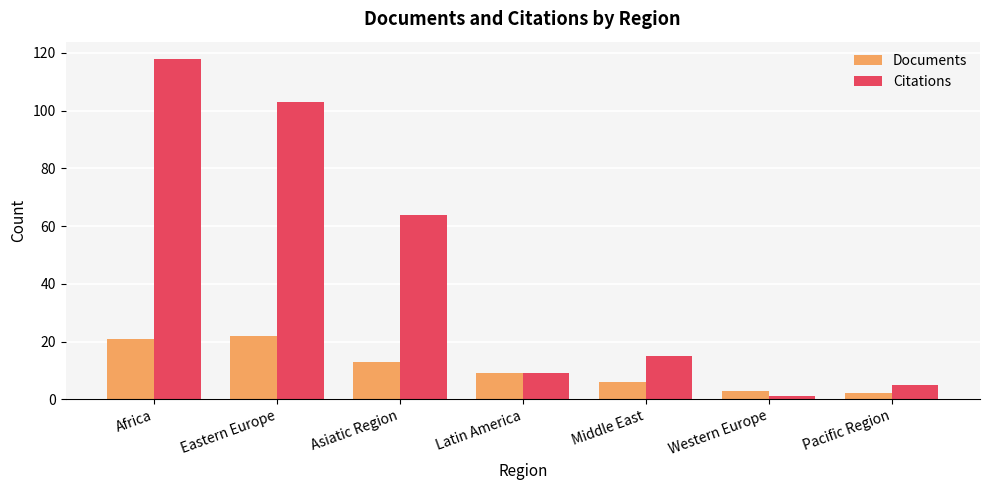

How many bars are there in each group?

2